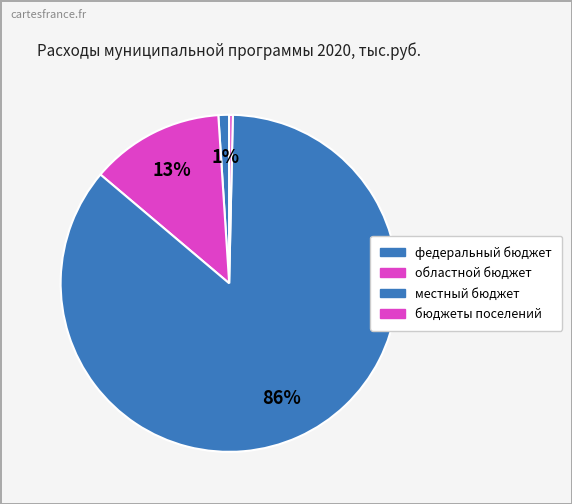

What percentage is the федеральный бюджет slice, to the nearest percent?

1%